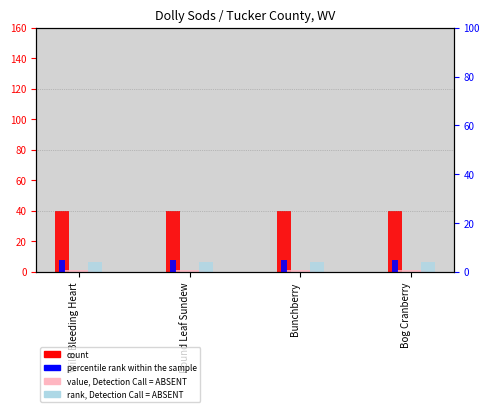

Reading left to right, what are all the values shown in this chart?

count: 40.0	40.0	40.0	40.0
value, Detection Call = ABSENT: 1.5	1.5	1.5	1.5
rank, Detection Call = ABSENT: 6.4	6.4	6.4	6.4
percentile rank within the sample: 5.0	5.0	5.0	5.0